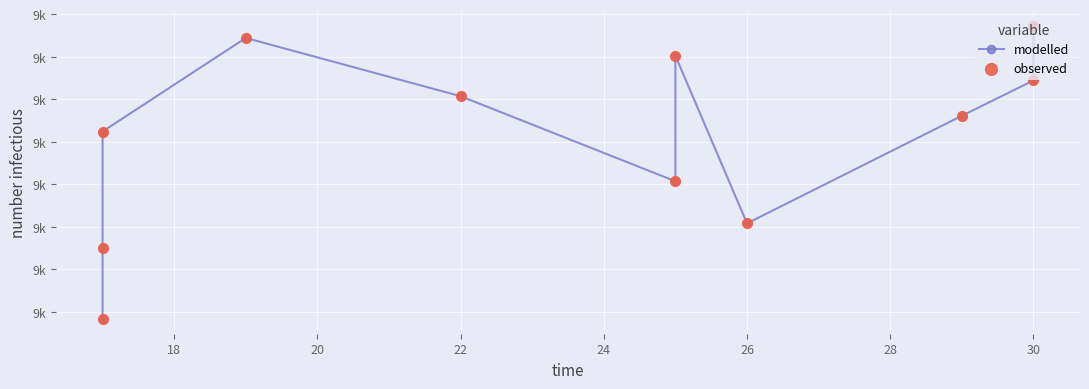

What are all the series names shown in the legend?

modelled, observed